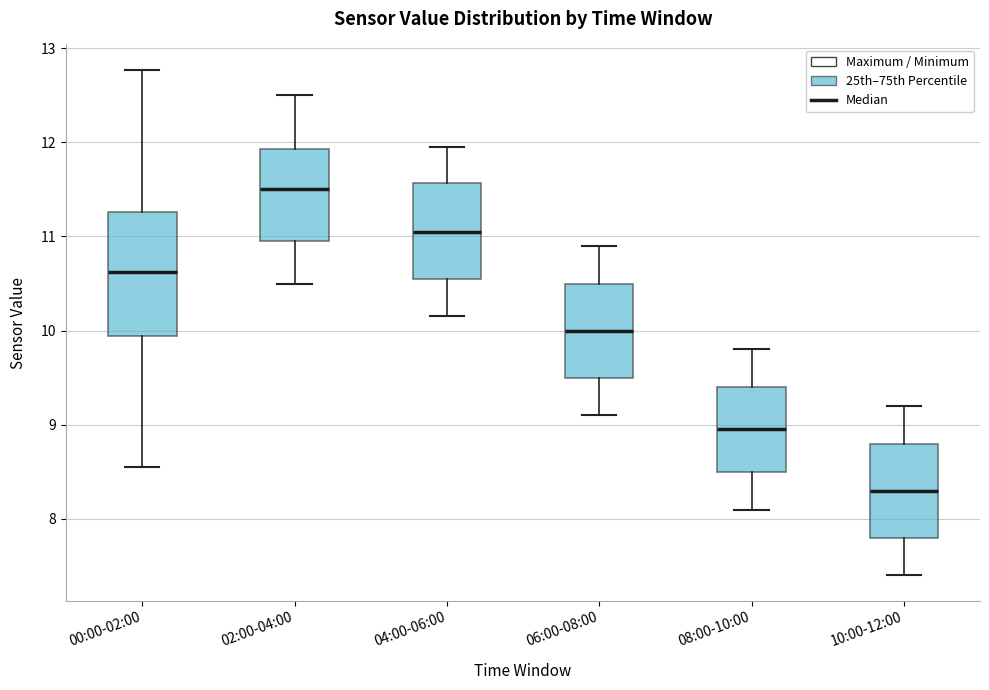

Where is the lower edge of the box for 00:00-02:00 on the y-axis? The values are not printed on the chart, so give them approximately, as read against the axis.

9.9